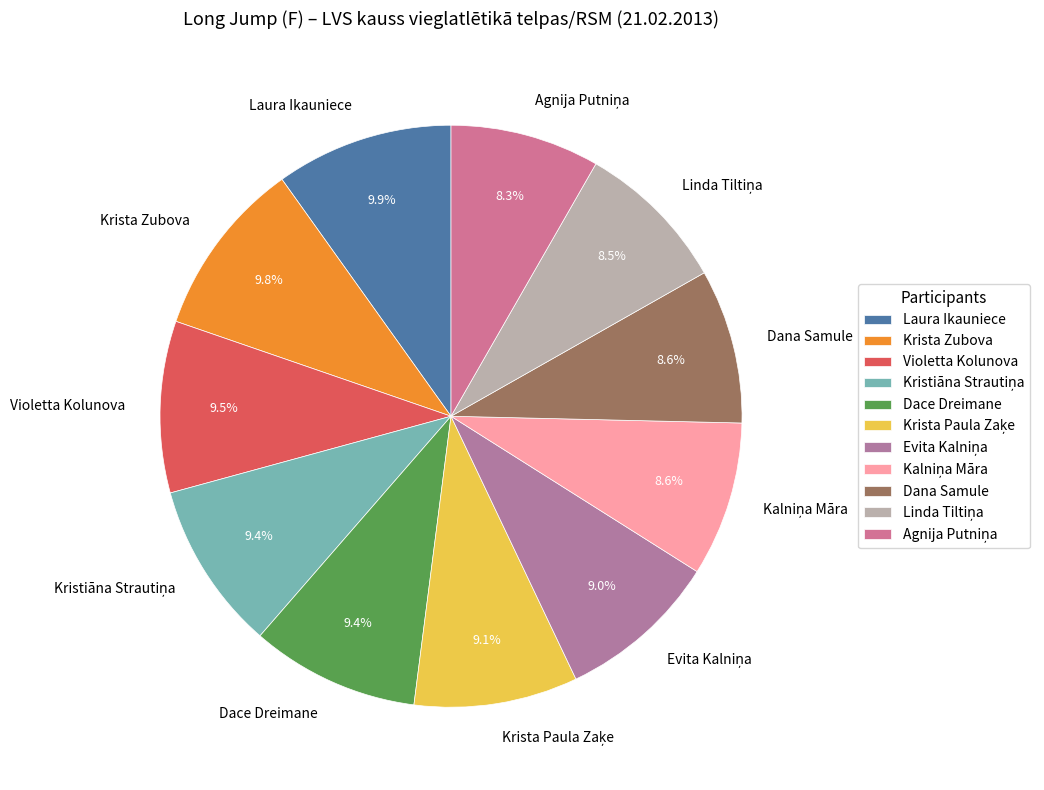

Is there a majority slice in this chart?

No